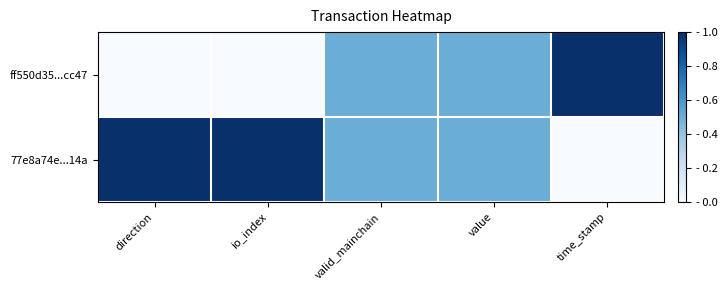

Reading left to right, extract all data points from this chart.

ff550d35...cc47: direction=0.0	io_index=0.0	valid_mainchain=0.5	value=0.5	time_stamp=1.0
77e8a74e...14a: direction=1.0	io_index=1.0	valid_mainchain=0.5	value=0.5	time_stamp=0.0